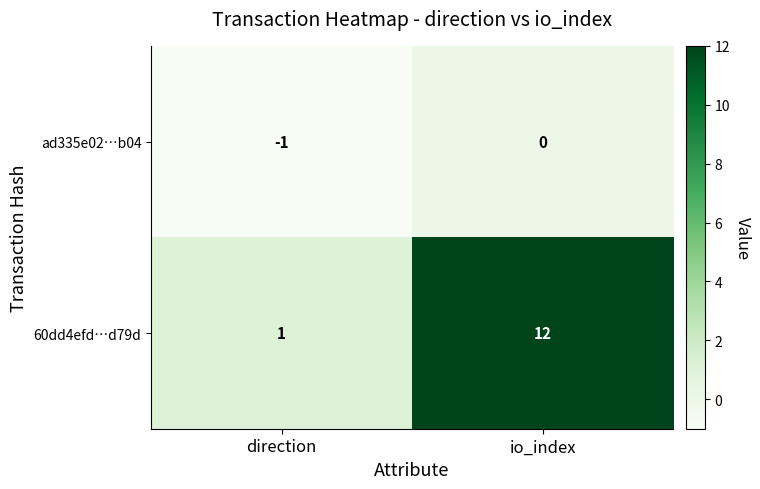

The 60dd4efd…d79d series shows 12 at io_index. True or false?

True